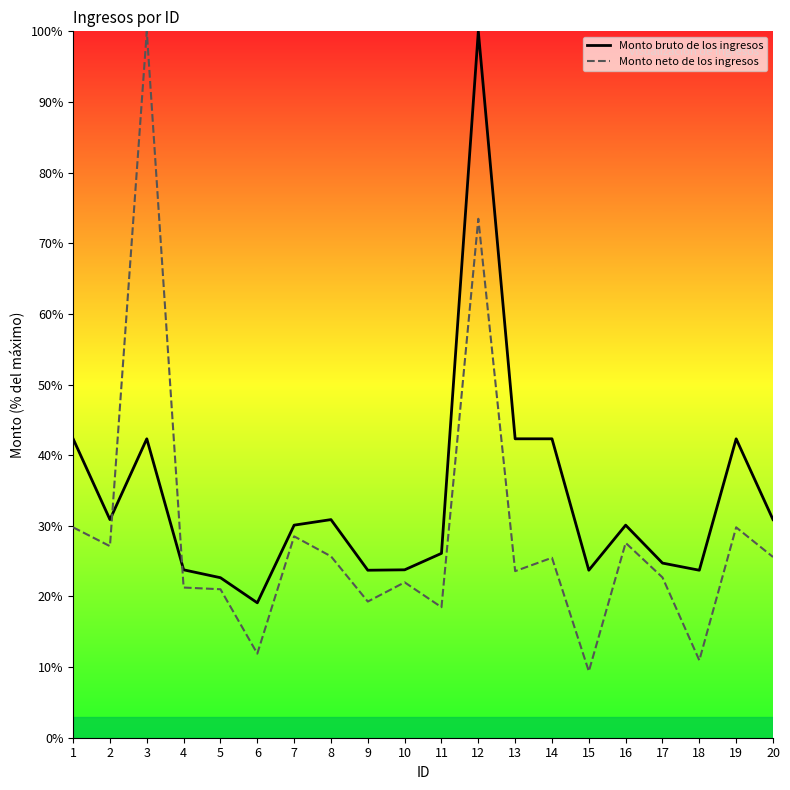

The value of Monto bruto de los ingresos at 16 is 30.1. True or false?

True